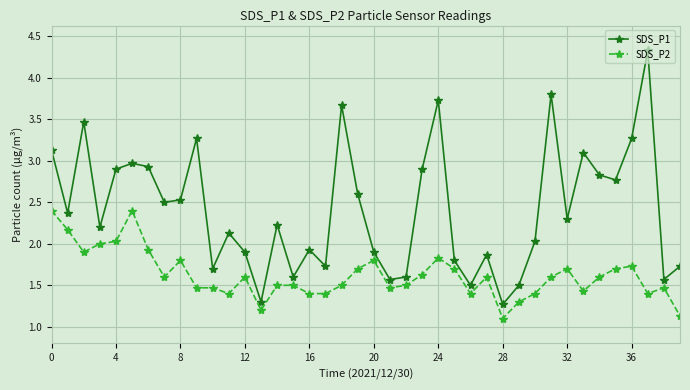

True or false: SDS_P2 has more than 0 interior local peaks.

True